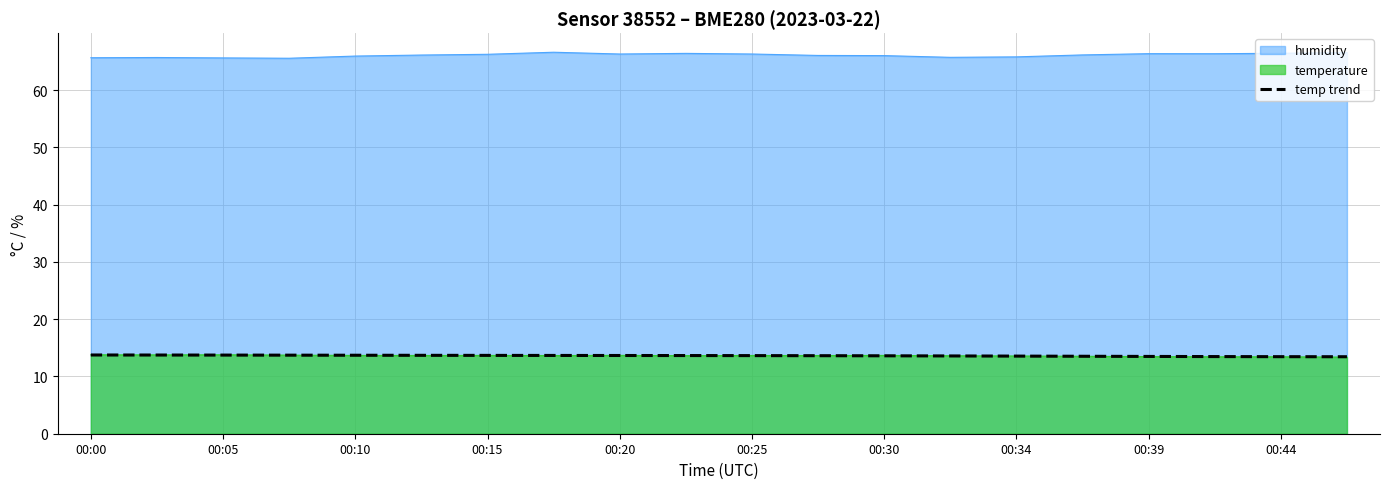

How many series are shown in this chart?

3